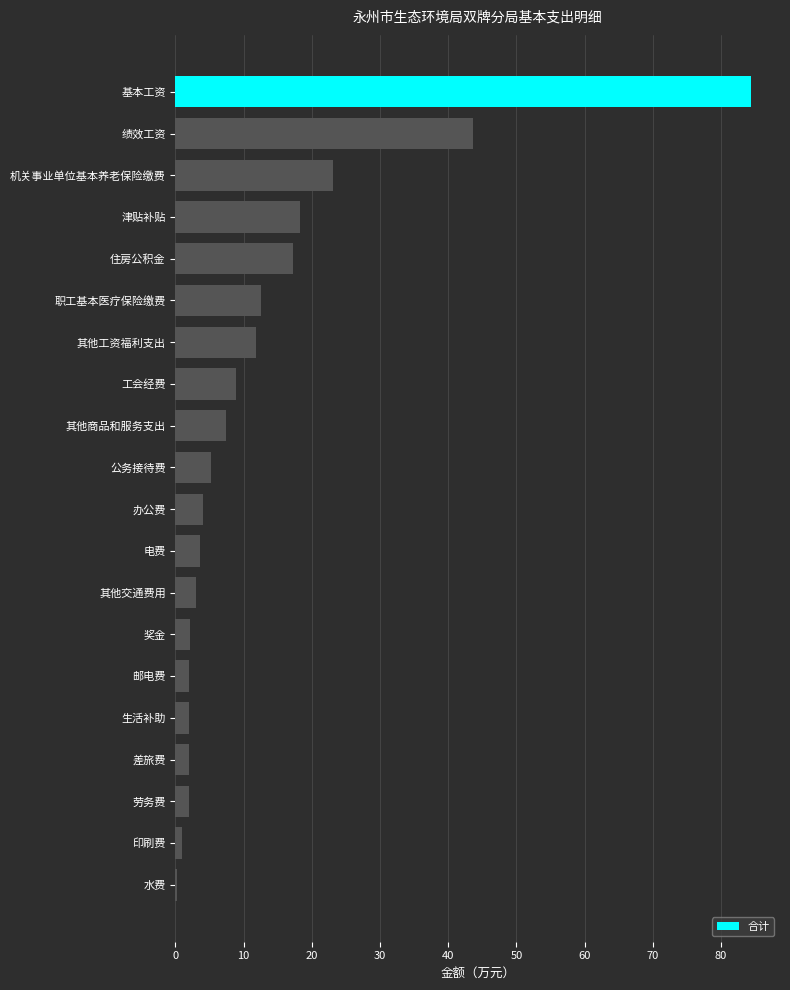

Which has a higher value, 其他工资福利支出 or 津贴补贴?

津贴补贴